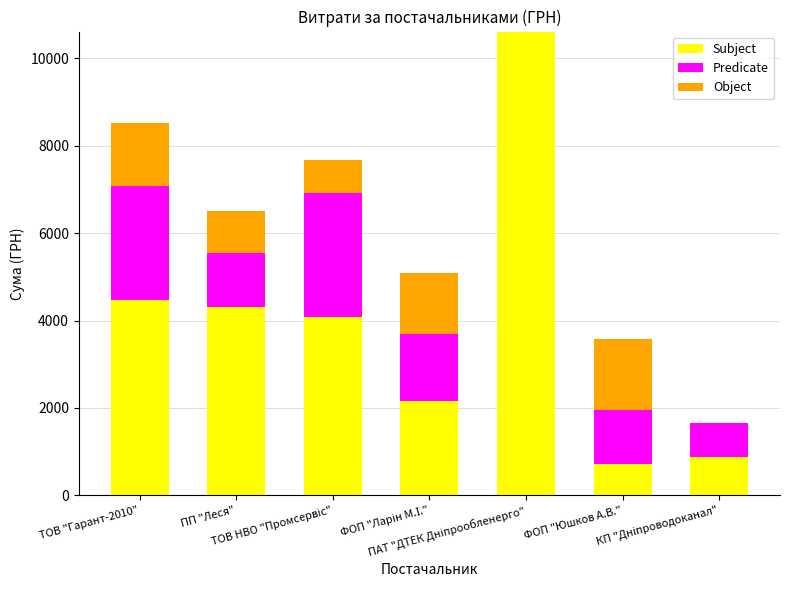

What is the highest value of the Subject series?

10614.0